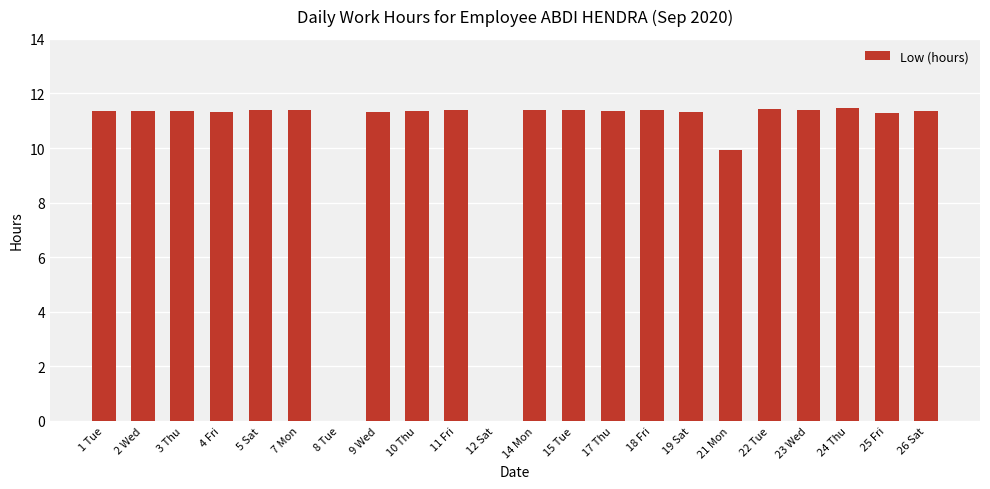

What is the sum of all values?

225.9